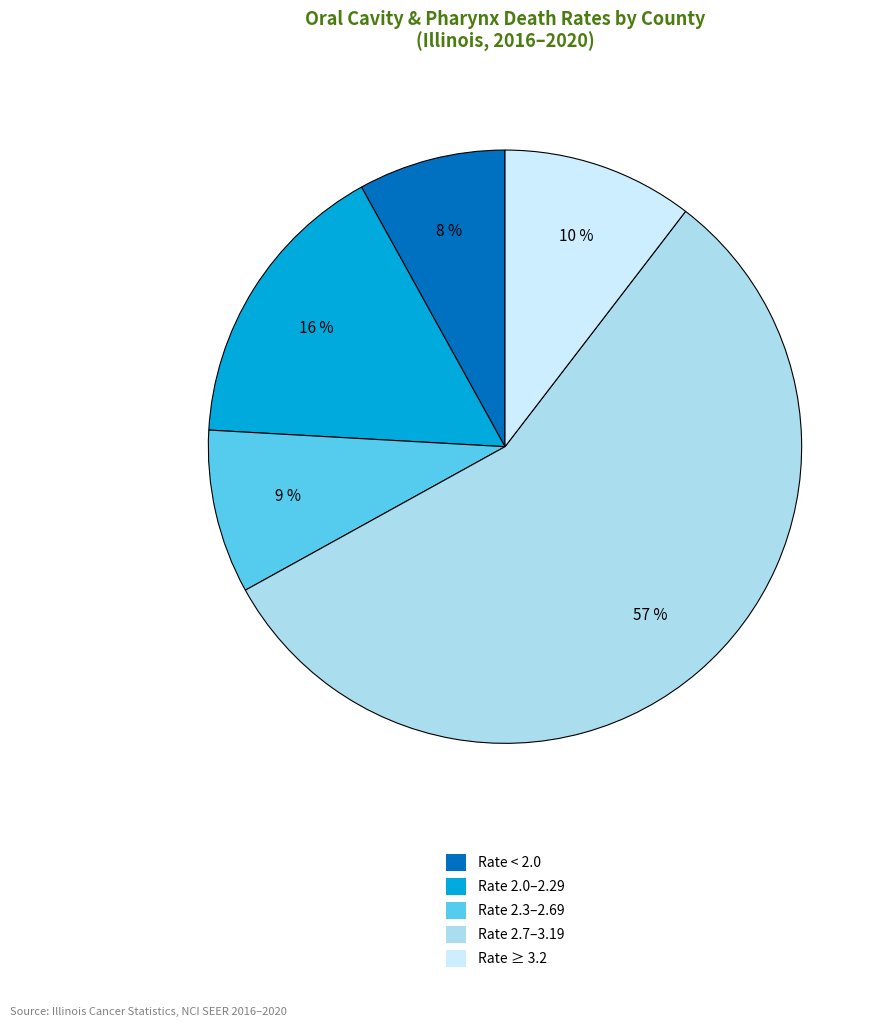

Is there any slice that represents more than half of the pie?

Yes